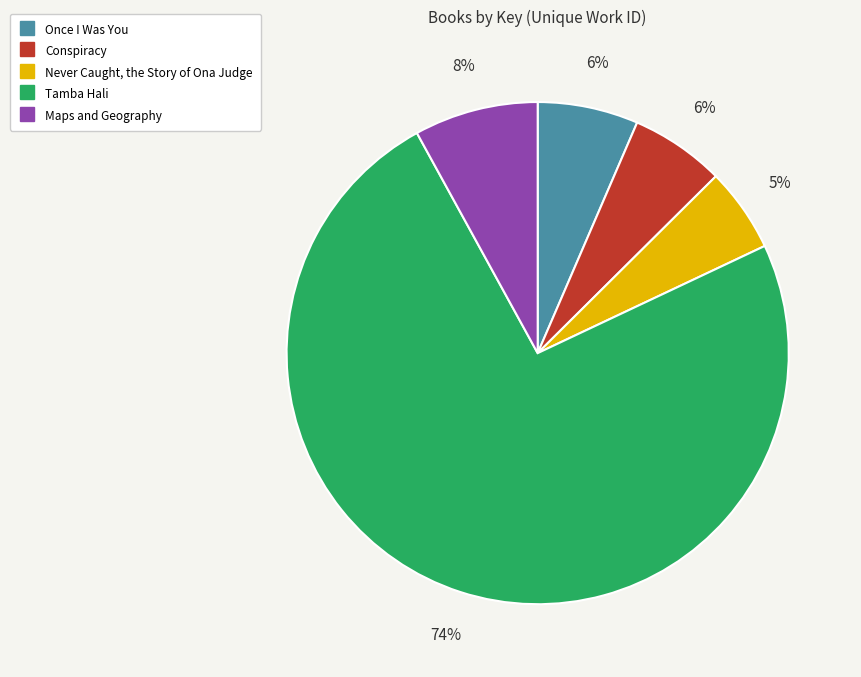

Do Tamba Hali and Once I Was You together represent more than half of the pie?

Yes